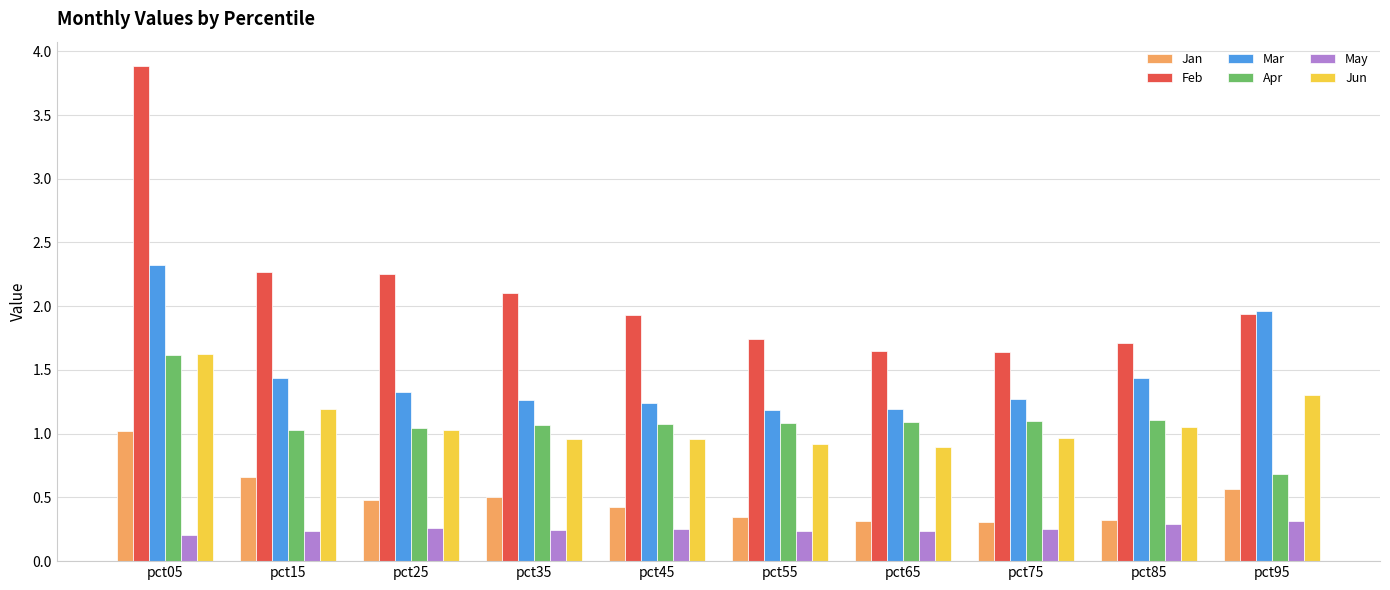

What is the difference between the second highest and minimum values in the Apr series?

0.4